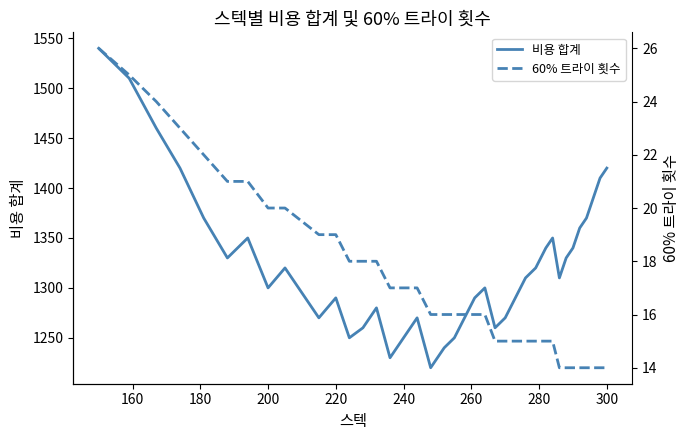

How many lines are shown in the chart?

2